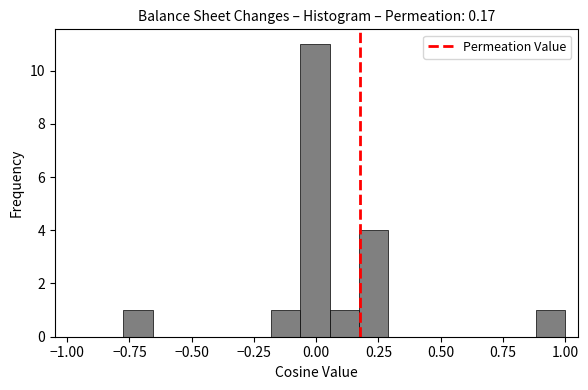

Read against the x-axis, roughly where is the centre of the tallest bar?

0.00